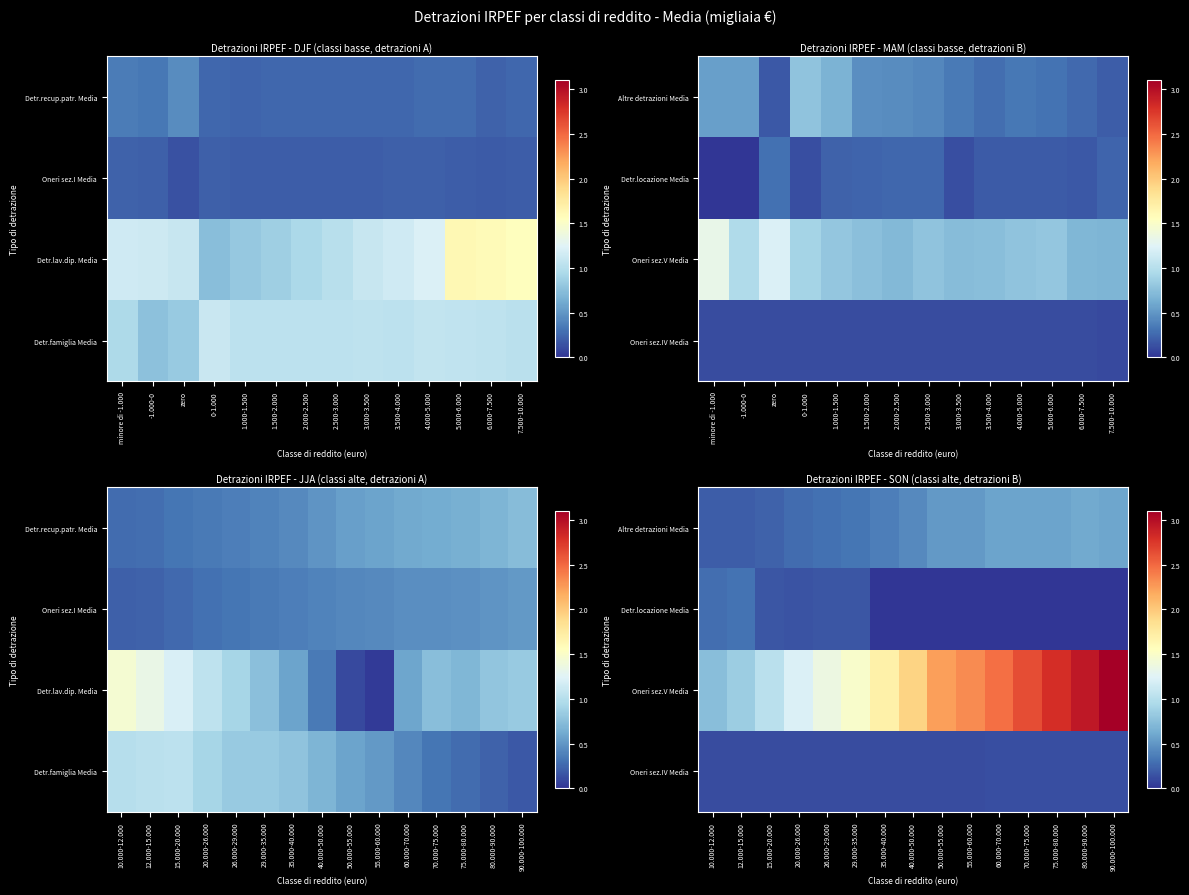

Which category has the lowest value across all series?

35.000-40.000